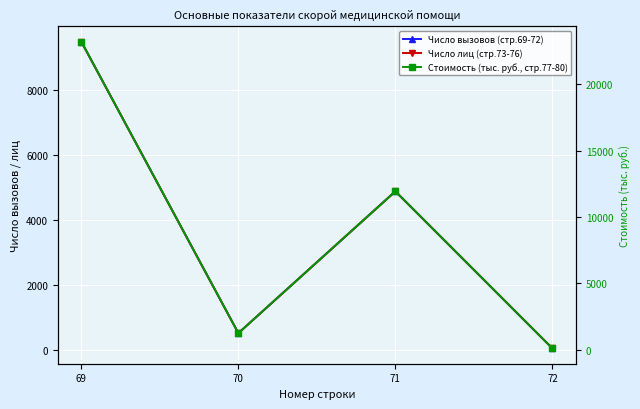

What are all the series names shown in the legend?

Число вызовов (стр.69-72), Число лиц (стр.73-76), Стоимость (тыс. руб., стр.77-80)